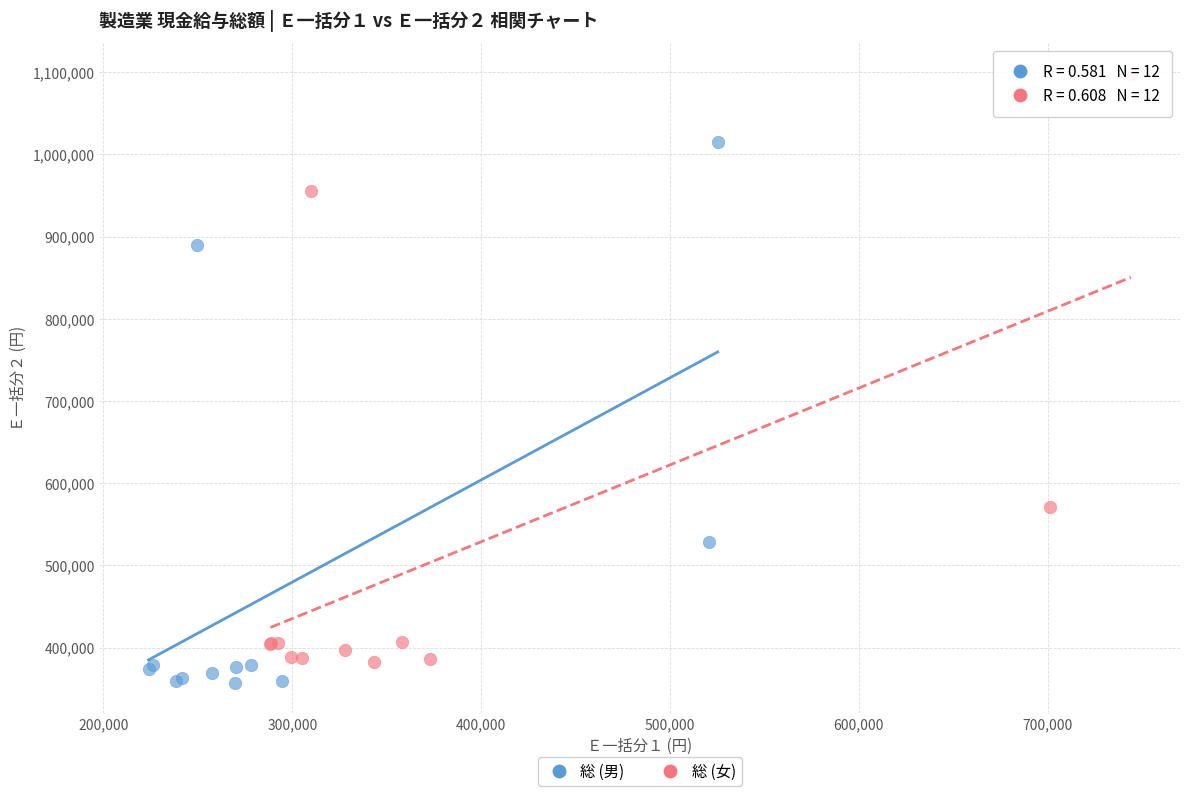

What are all the series names shown in the legend?

総 (男), 総 (女)